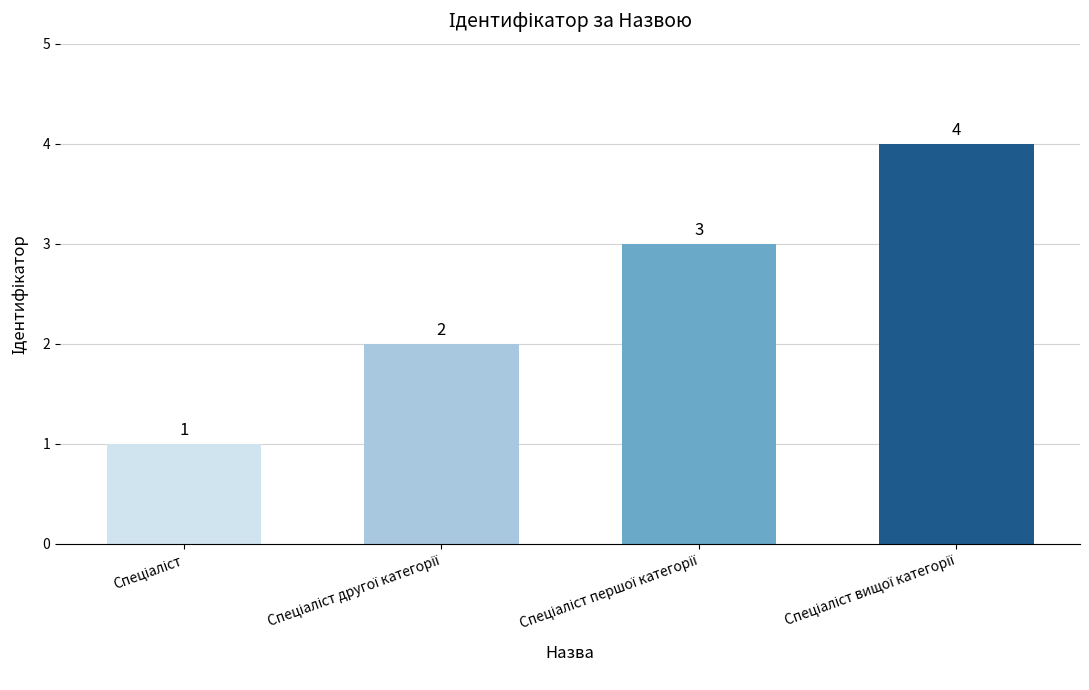

Count the values in the range 2 to 4.

3